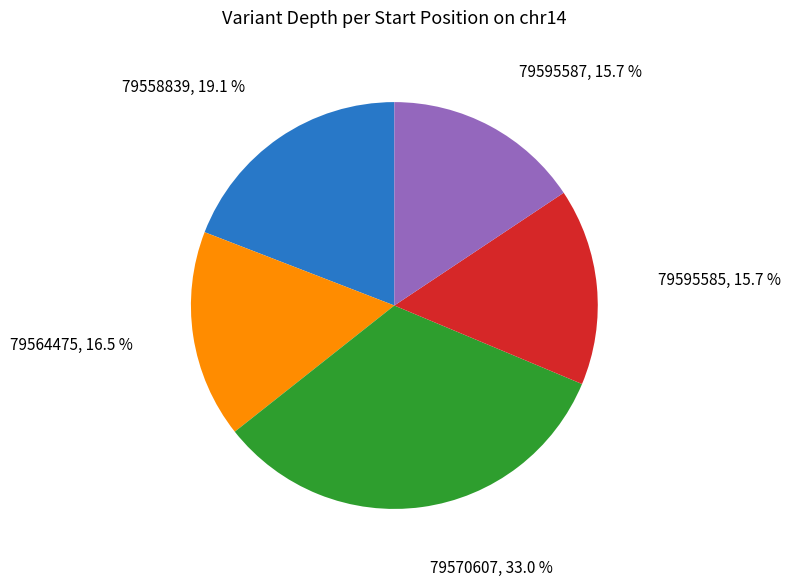

Is there any slice that represents more than half of the pie?

No